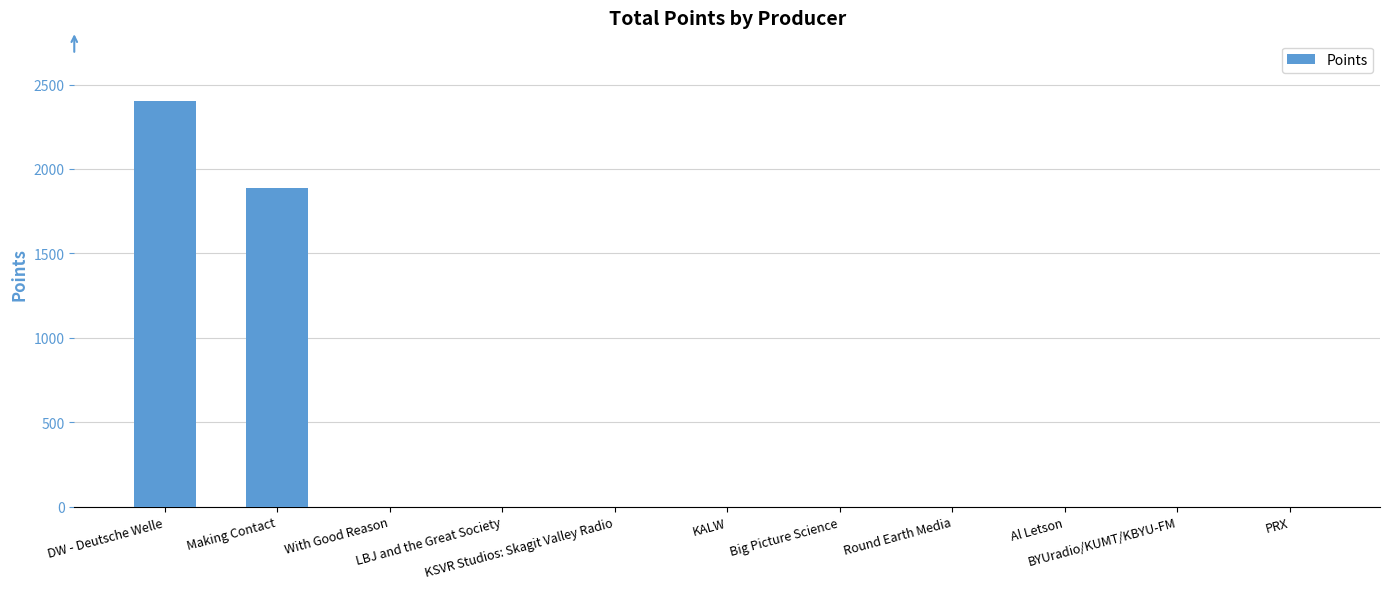

At which label is the value closest to 1200?

Making Contact